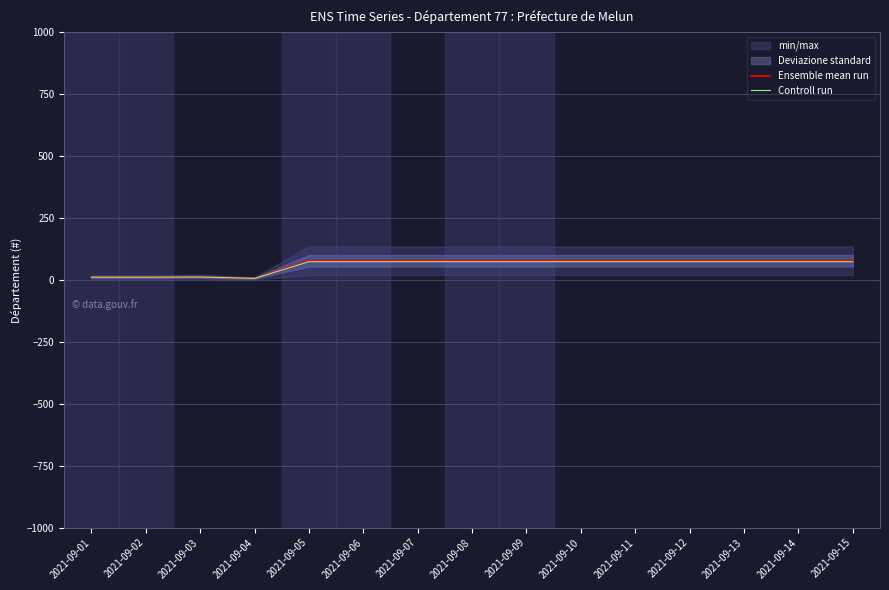

The Ensemble mean run series shows 18.0 at 2021-09-11. True or false?

False